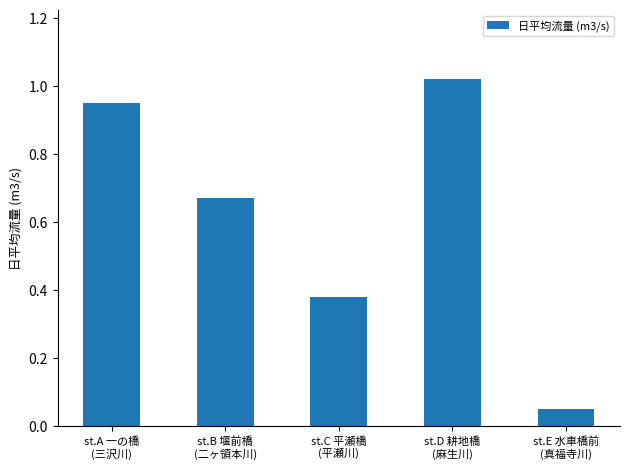

At which category does the chart reach its peak across all series?

st.D 耕地橋
(麻生川)